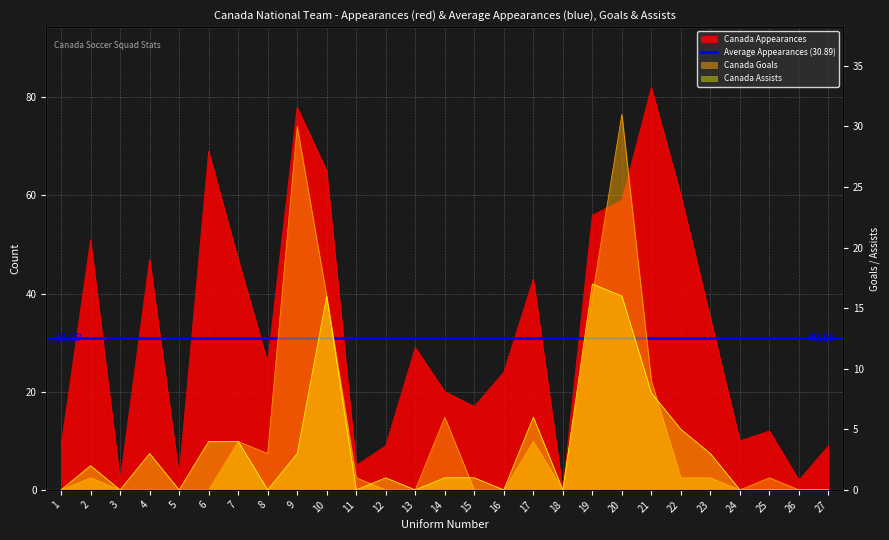

True or false: Canada Appearances and Canada Goals intersect in this chart.

False